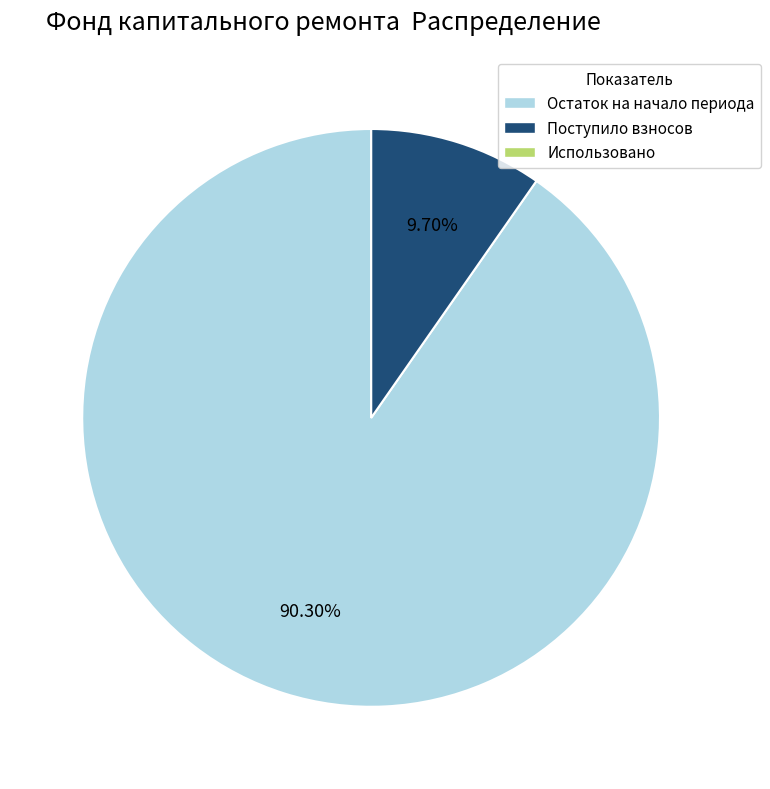

What is the ratio of the value at Остаток на начало периода to the value at Поступило взносов?

9.3